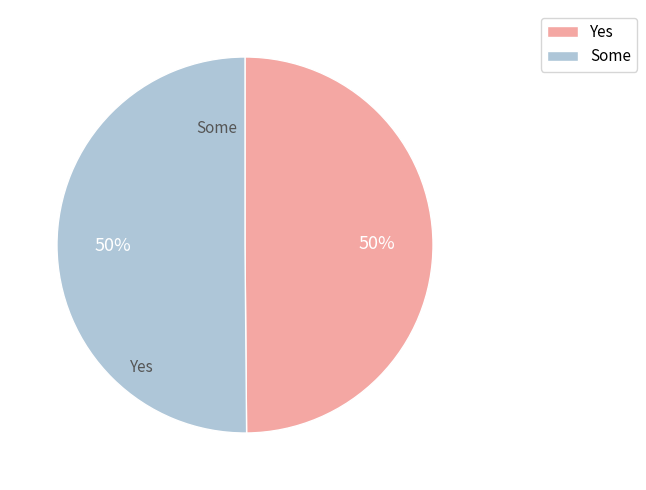

To the nearest percent, what is the average slice percentage?

50%